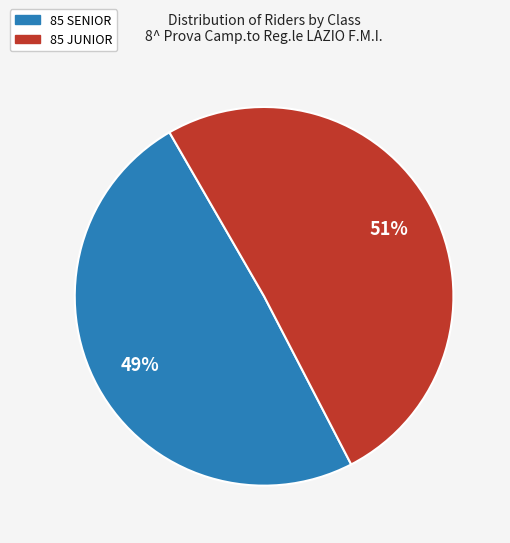

To the nearest percent, what is the average slice percentage?

50%